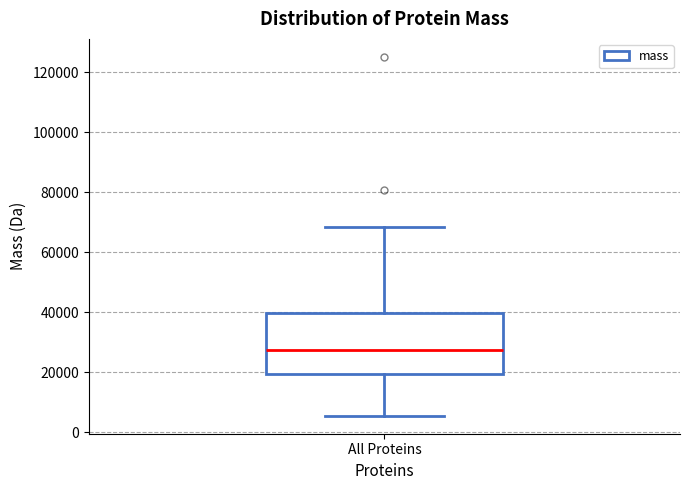

Transcribe this box plot: give where the median line is, the range the box spans, and where the two whiskers end, as read against the y-axis. The values are not printed on the chart, so give them approximately, as read against the axis.

median 28000, box 20000 to 40000, whiskers 6000 to 68000